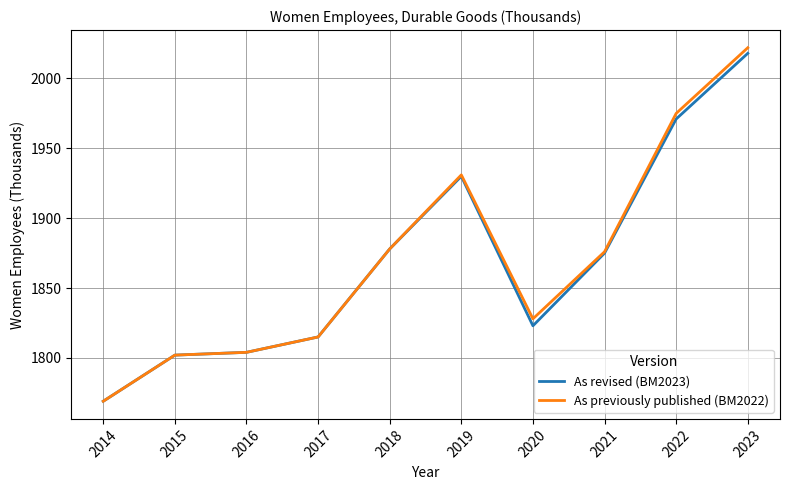

The value of As previously published (BM2022) at 2019 is 3406. True or false?

False